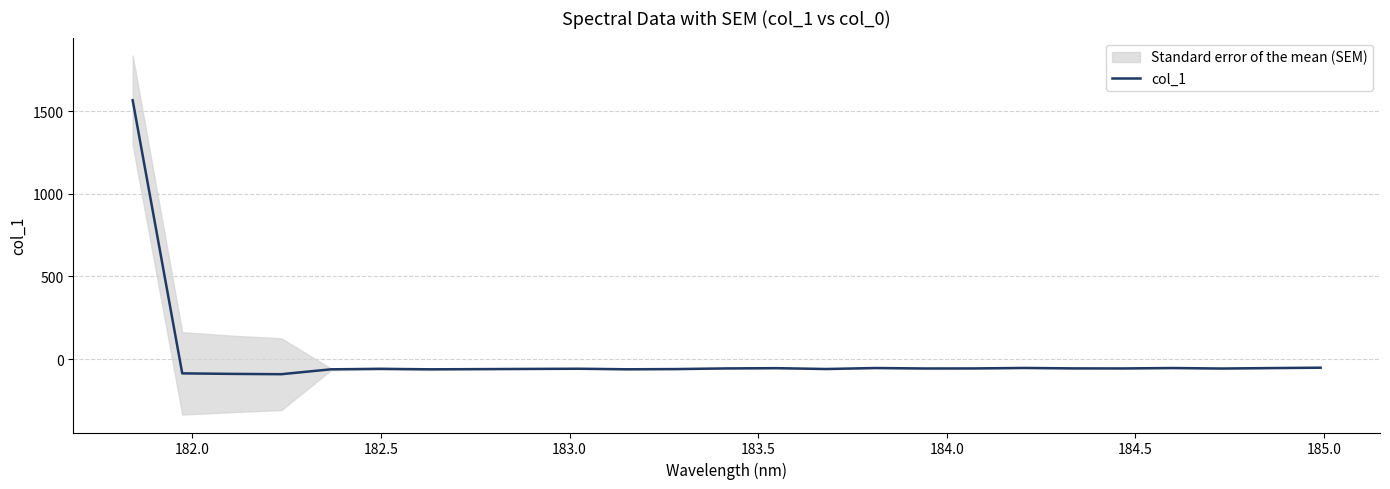

How many positive values are there?

1